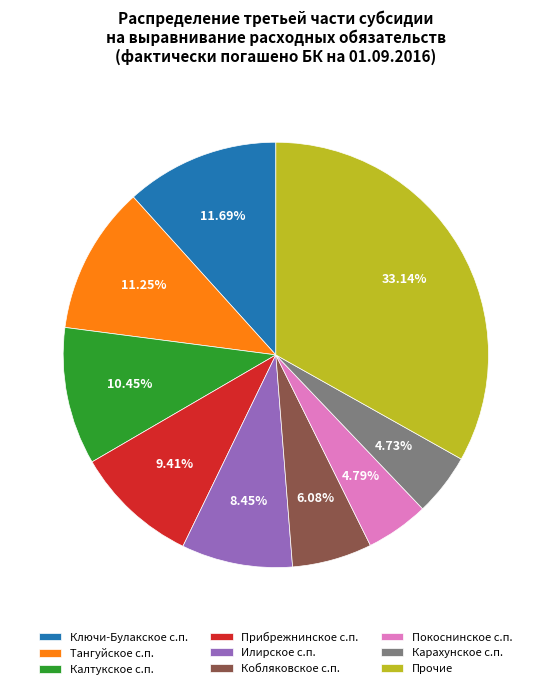

Which slice is the largest?

Прочие